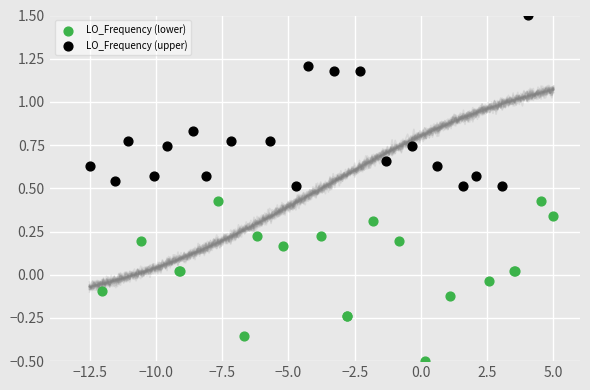

Which series has the widest spread of Y values?

LO_Frequency (upper)